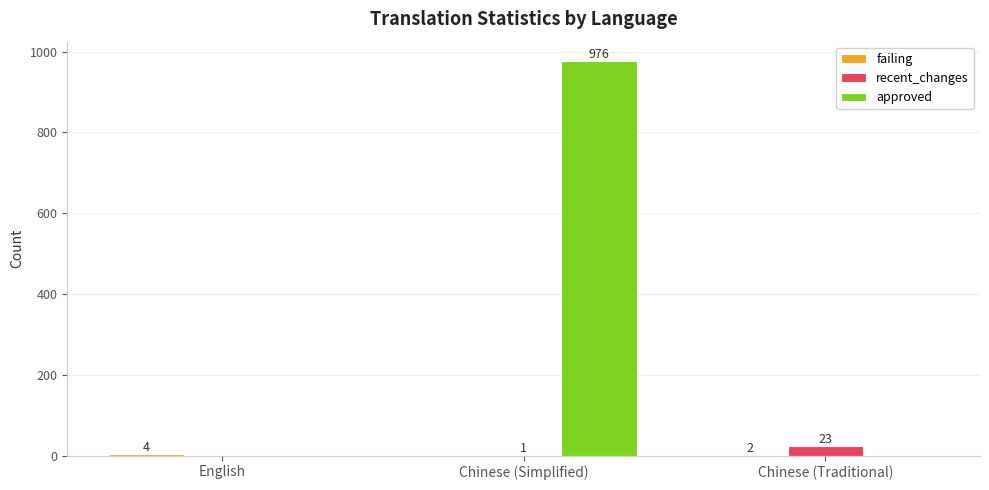

Is it true that approved equals 266 at Chinese (Simplified)?

False